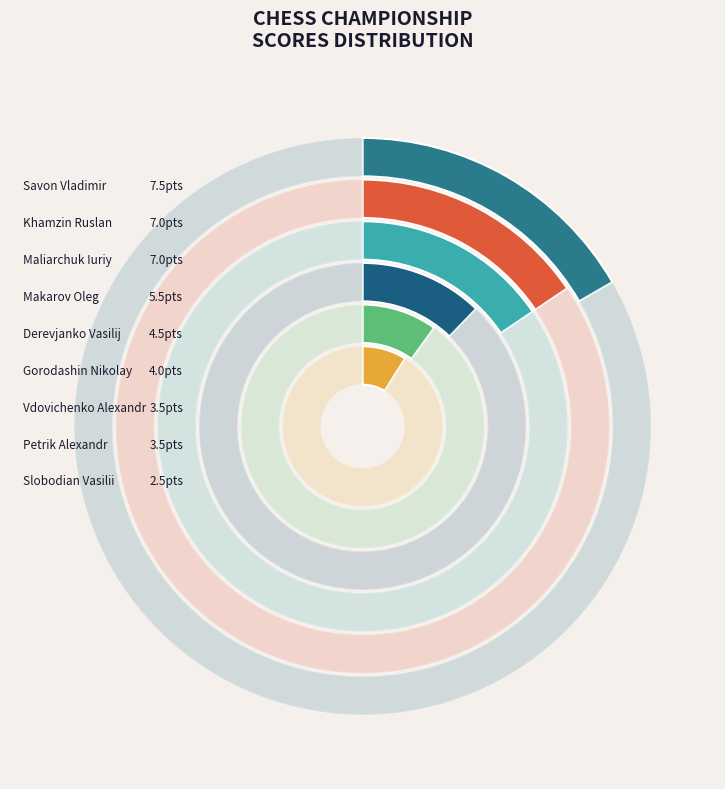

Do Savon Vladimir and Makarov Oleg together represent more than half of the pie?

No